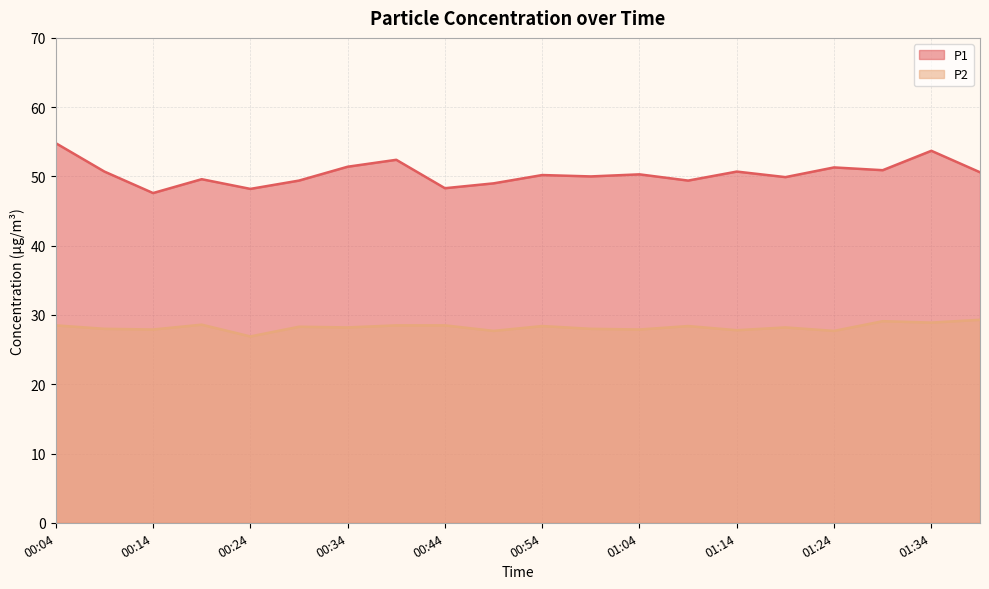

What is the minimum value shown in the chart?

26.9